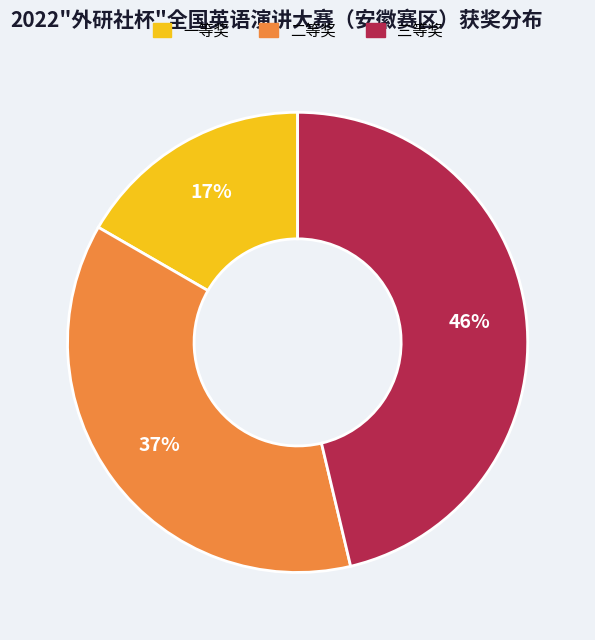

Does any single category account for the majority?

No